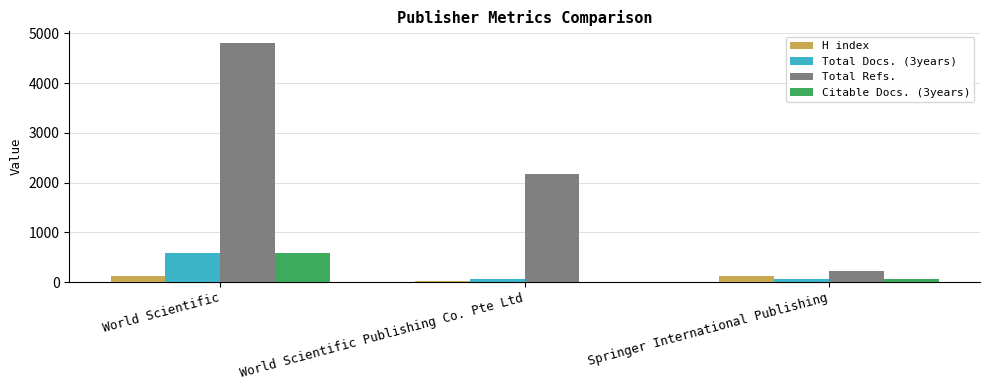

True or false: H index has a value of 27 at World Scientific Publishing Co. Pte Ltd.

True